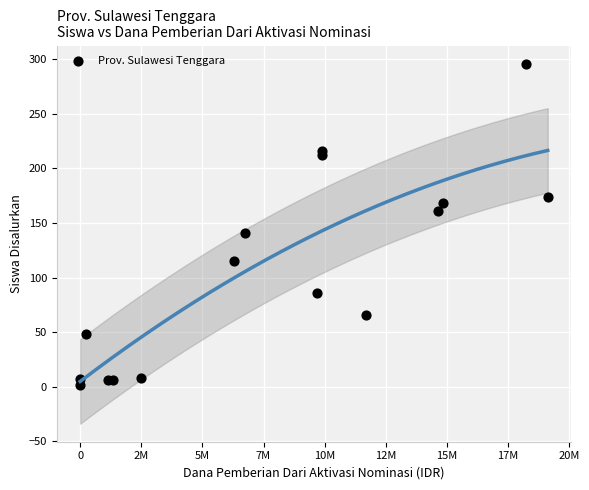

What is the range of X values (max minus min)?

19125000